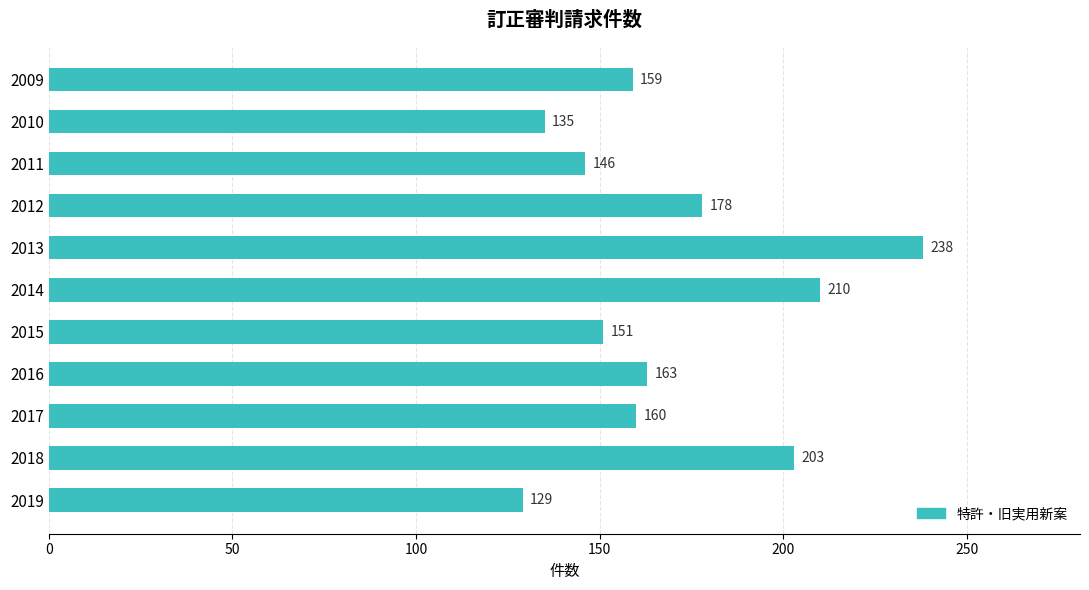

Between 2013 and 2009, which is larger?

2013